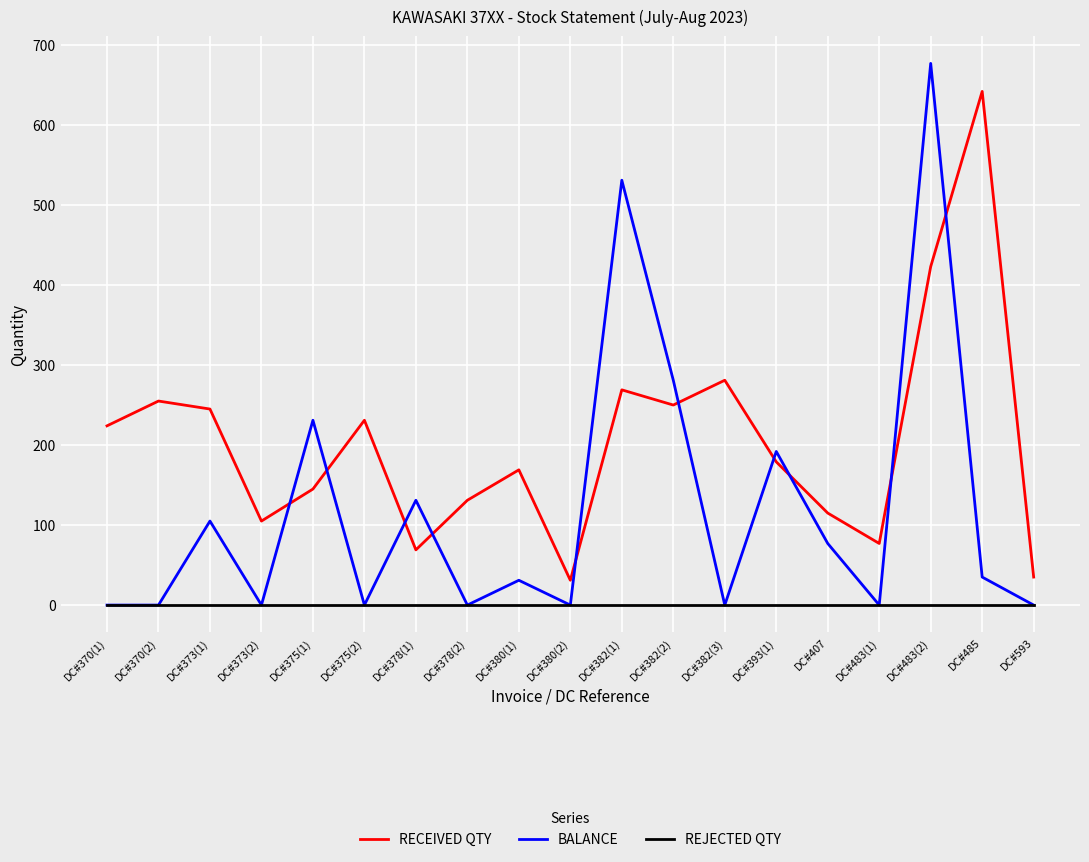

Is this an area chart (filled region under the line)?

No